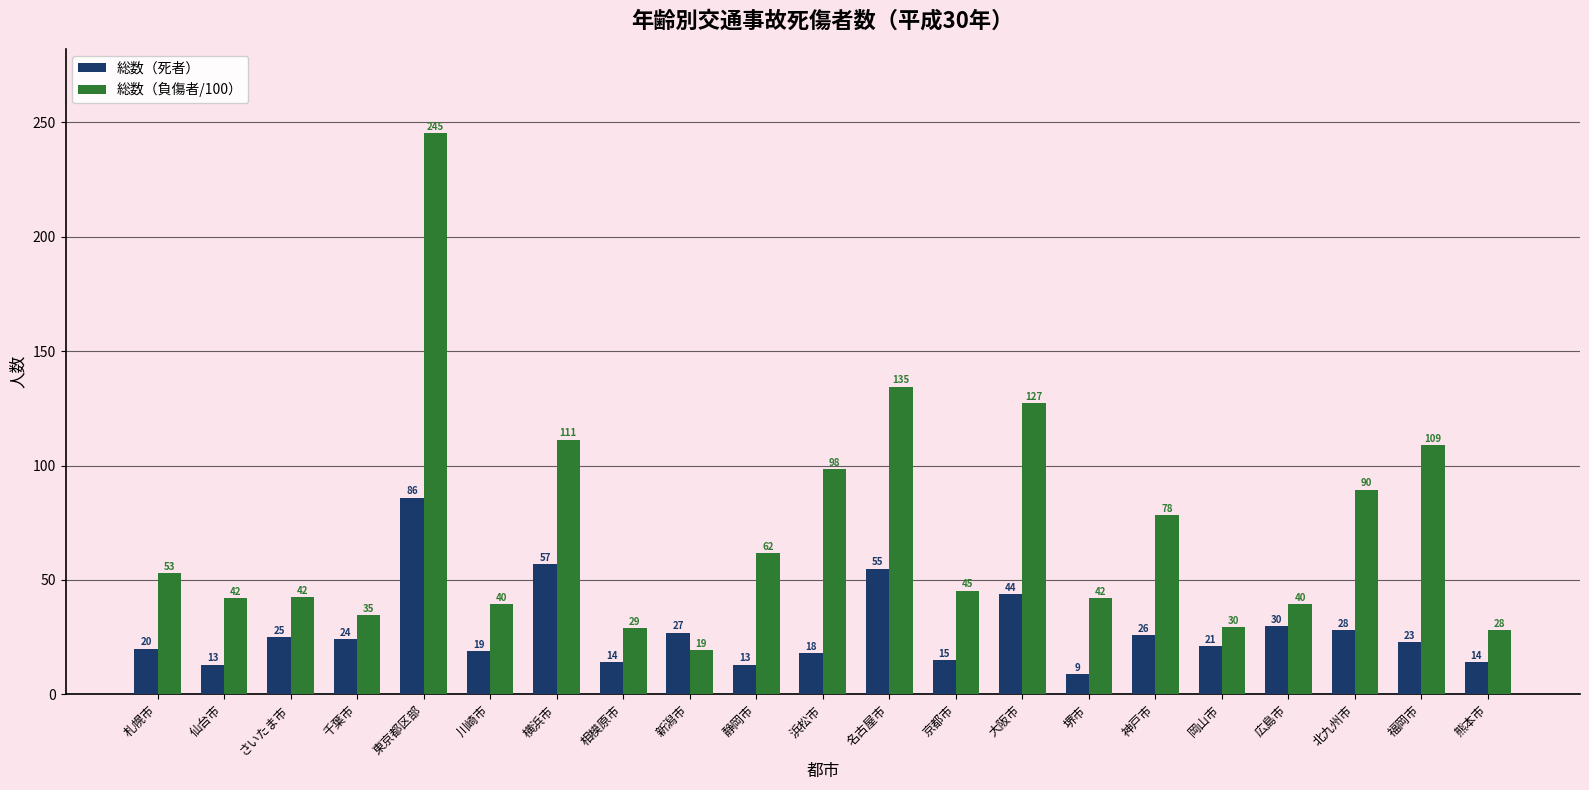

Which category has the highest value across all series?

東京都区部